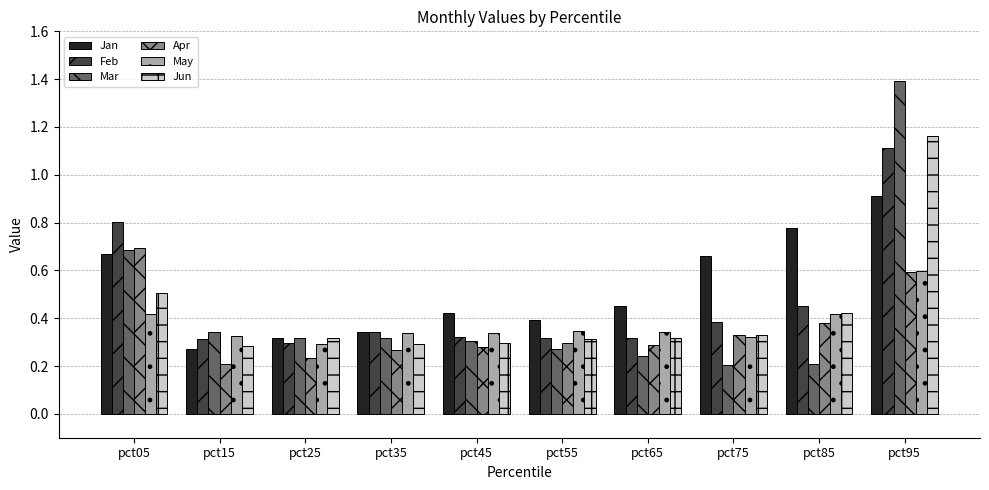

How many bars are there in total?

60